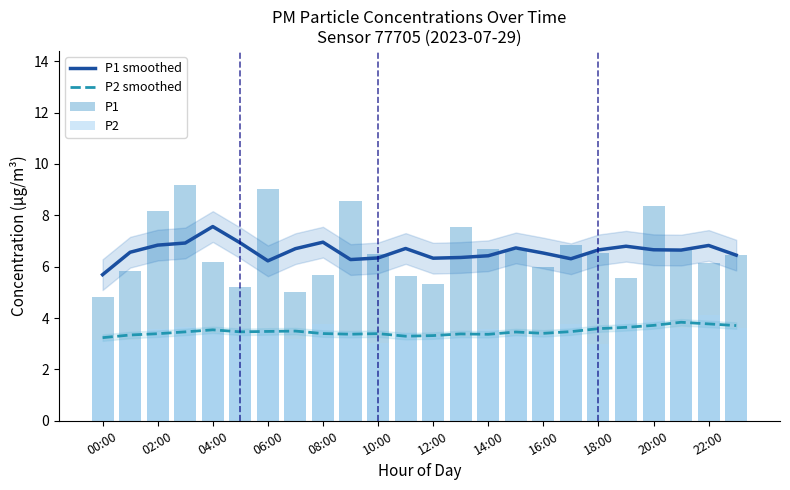

Which series changed the most between 13 and 21?

P1